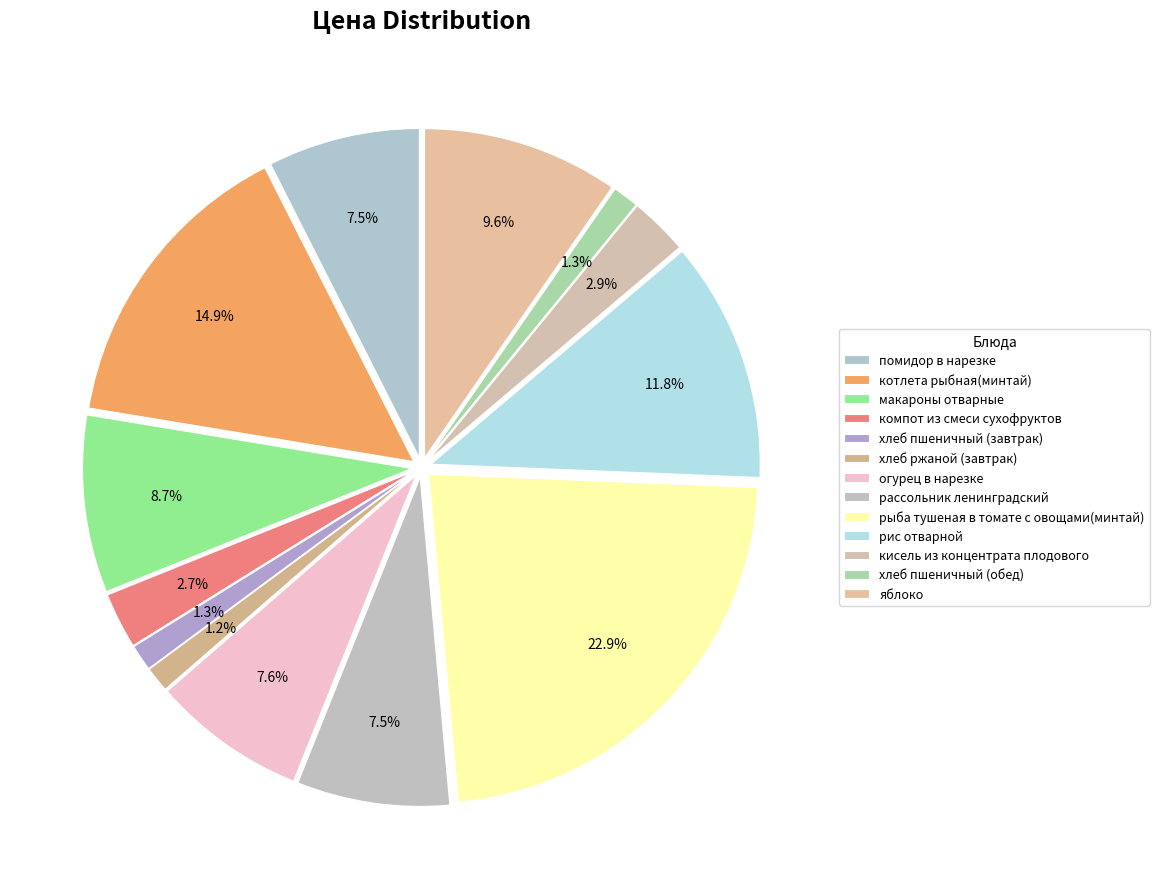

True or false: хлеб пшеничный (завтрак) accounts for 13% of the total.

False